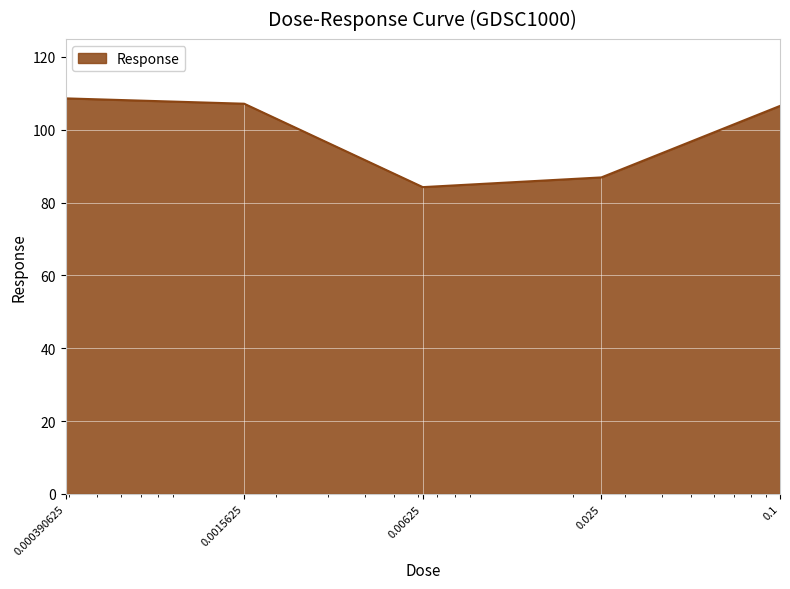

What is the difference between the maximum and minimum values?

24.4